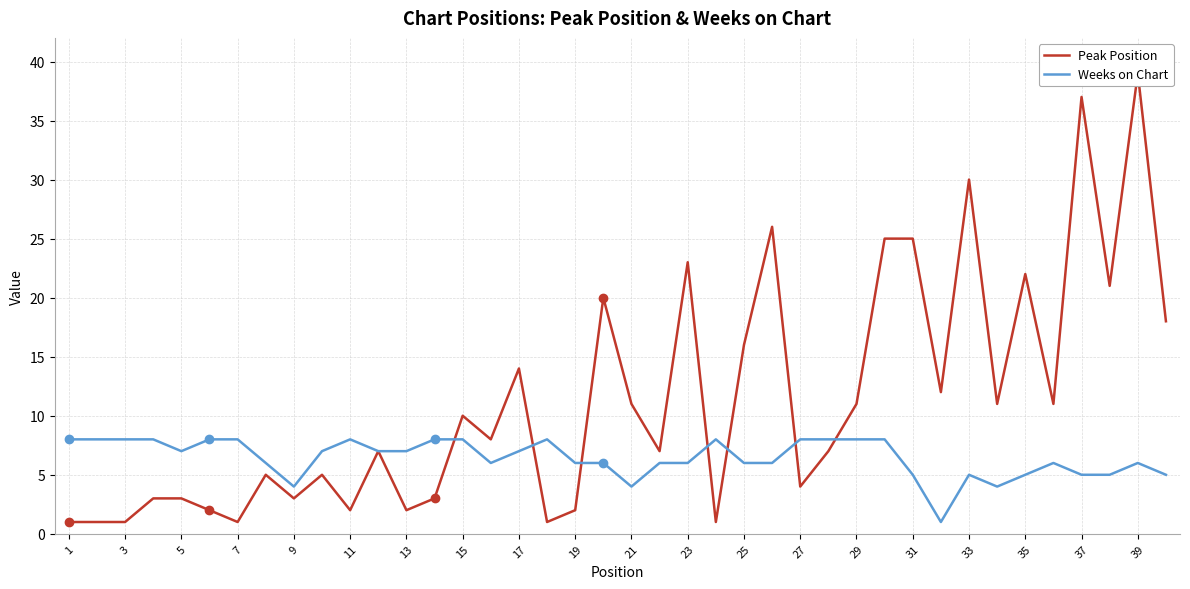

Is it true that Weeks on Chart equals 8 at 11?

True